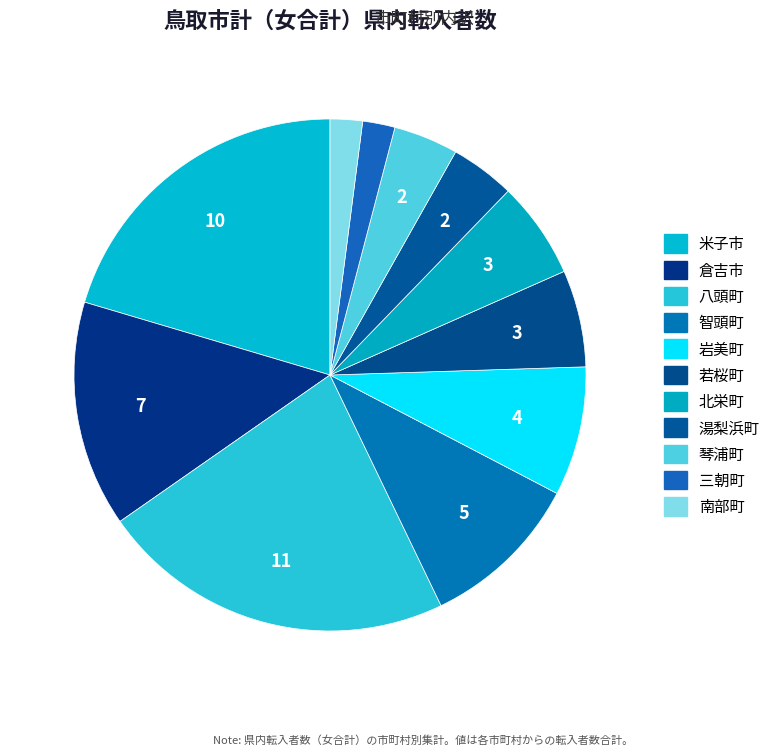

To the nearest percent, what is the average slice percentage?

9%